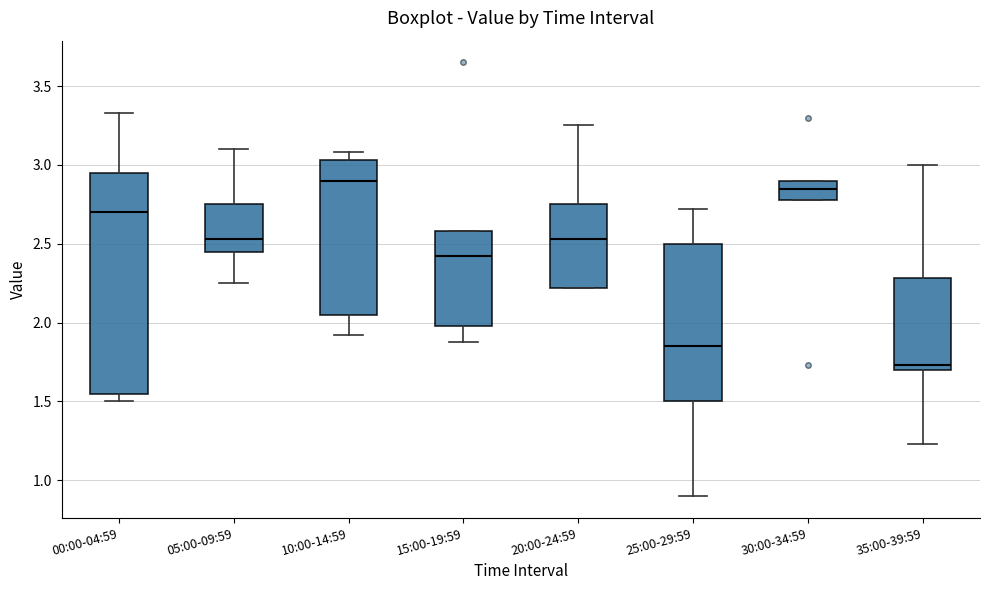

Which box is the tallest, from its lower edge to its upper edge?

00:00-04:59